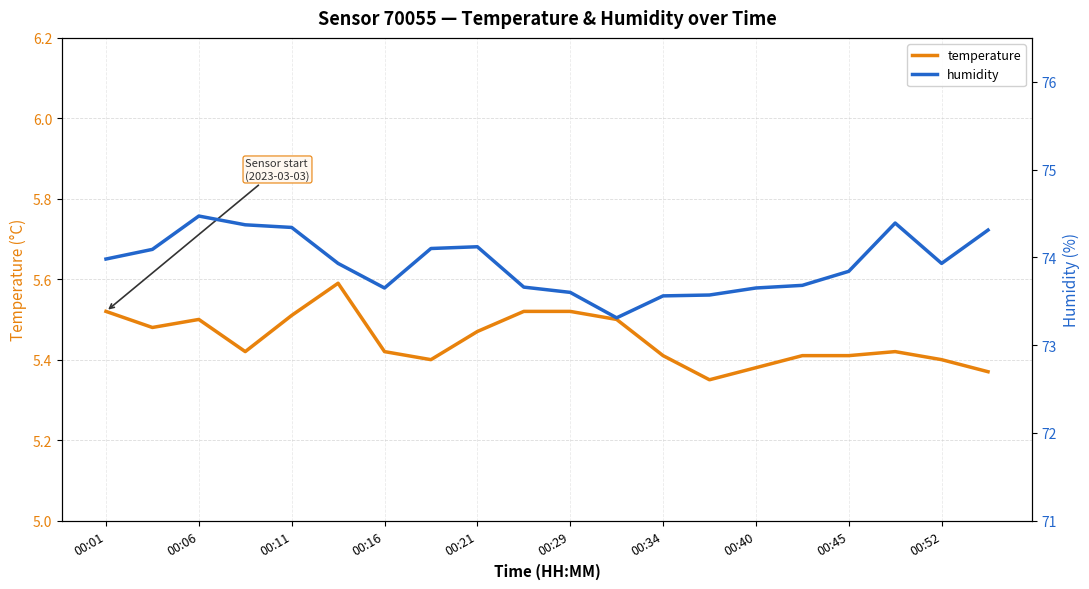

Is this an area chart (filled region under the line)?

No